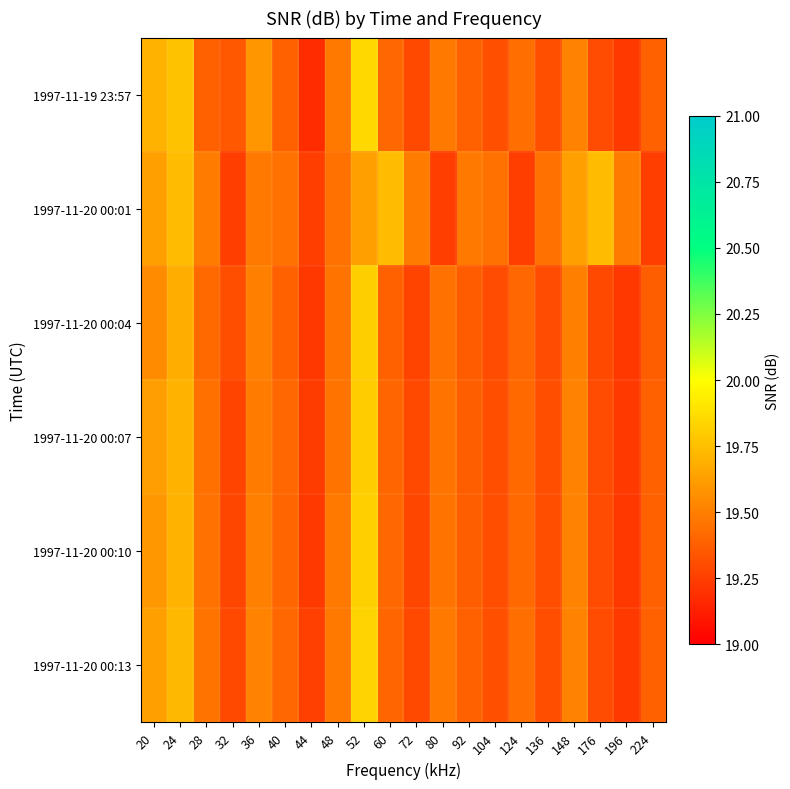

Which series changed the most between 40 and 52?

1997-11-19 23:57